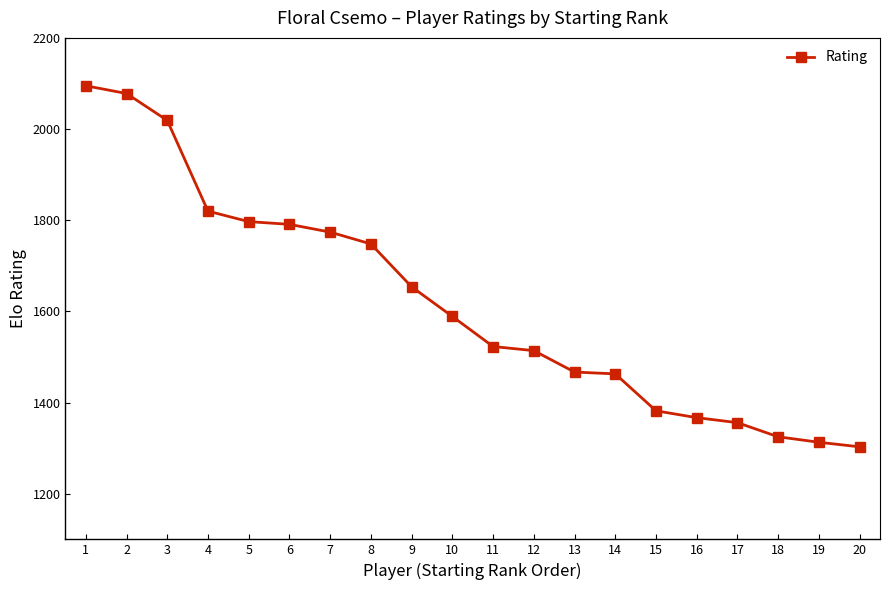

Is it true that the value at 16 is 946?

False